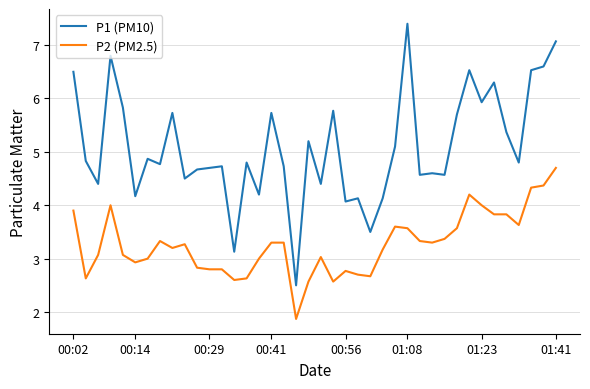

Rank the series by their maximum value, from highest to lowest.

P1 (PM10), P2 (PM2.5)